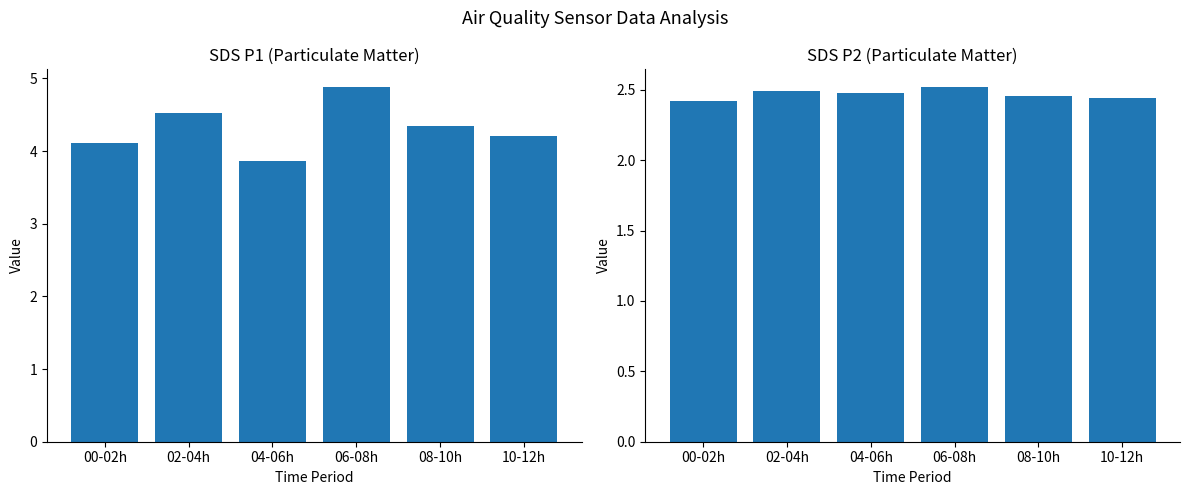

How many data points in SDS_P1 are less than 4?

1